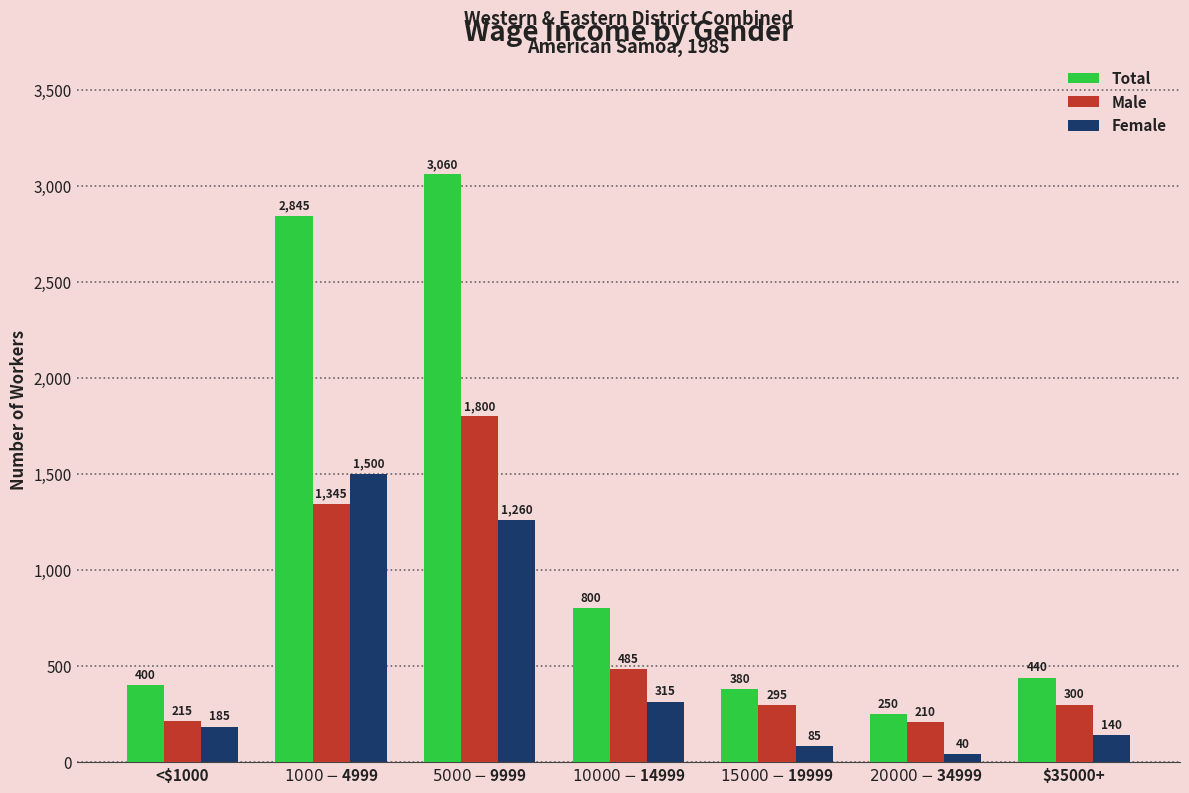

What is the sum of all Total values?

8175